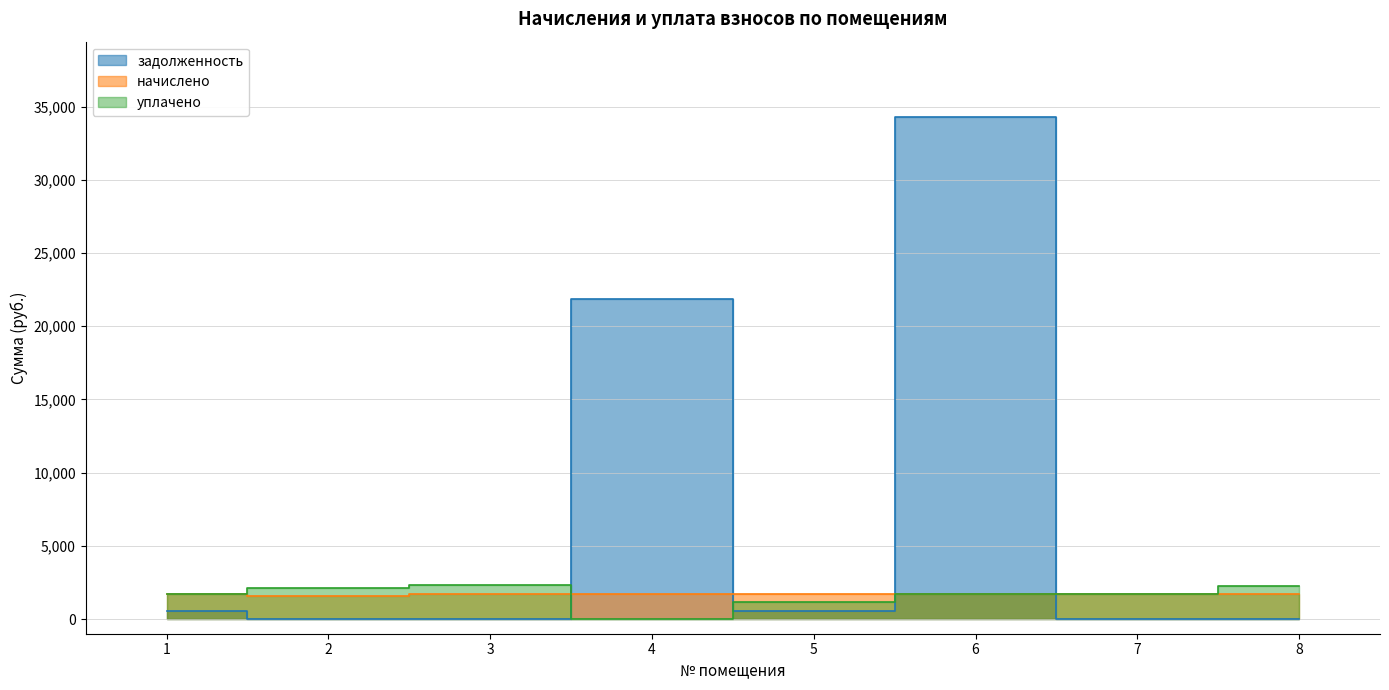

At how many categories does at least one series exceed 9259?

2